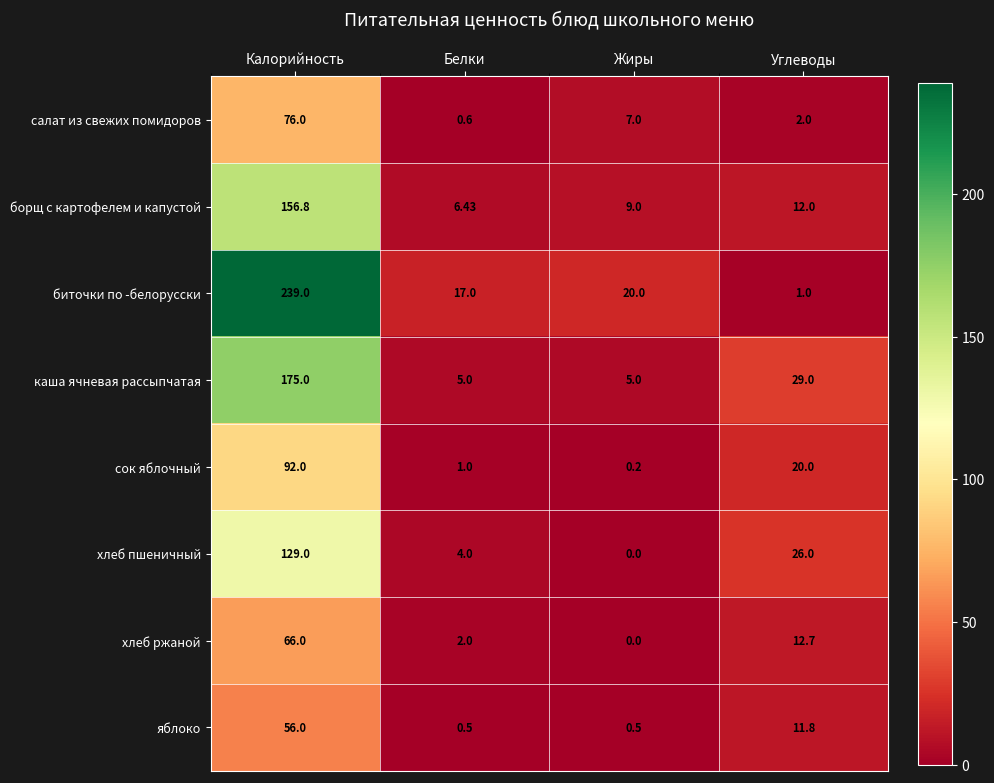

Between Калорийность and Жиры, which series saw the biggest shift?

биточки по -белорусски